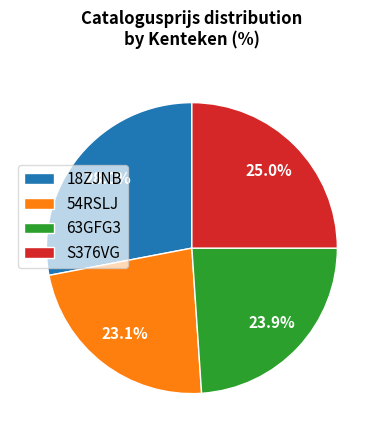

Is it true that 63GFG3 is 36% of the pie?

False